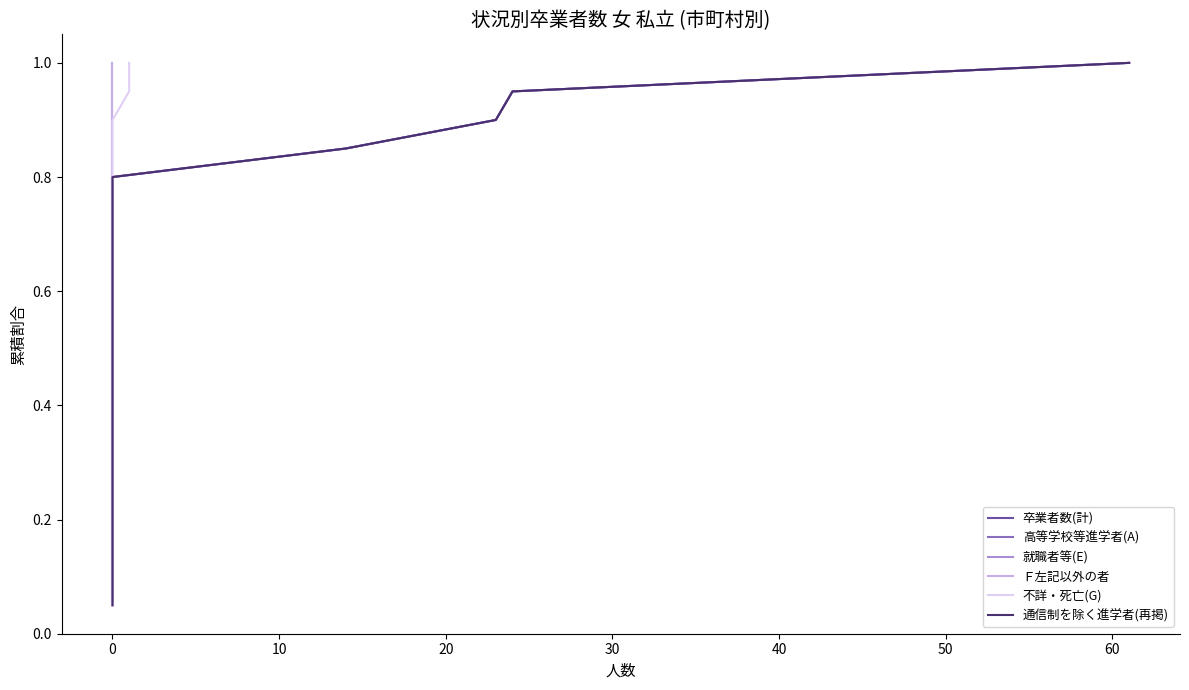

True or false: Ｆ左記以外の者 and 不詳・死亡(G) intersect in this chart.

False